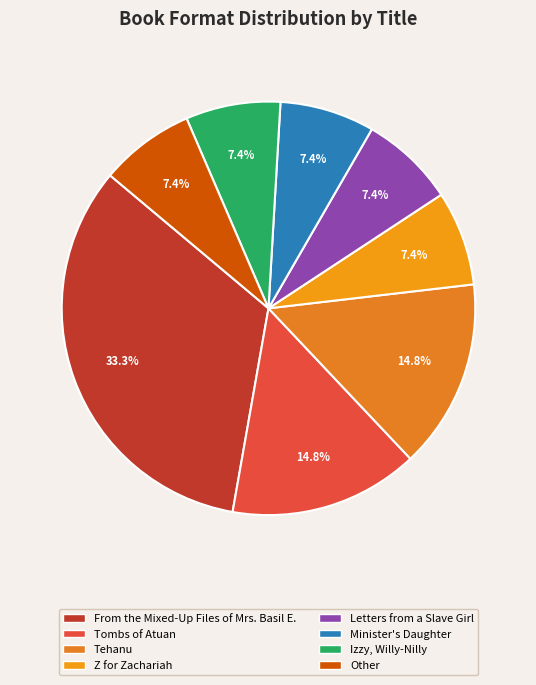

What percentage is the Letters from a Slave Girl slice, to the nearest percent?

7%